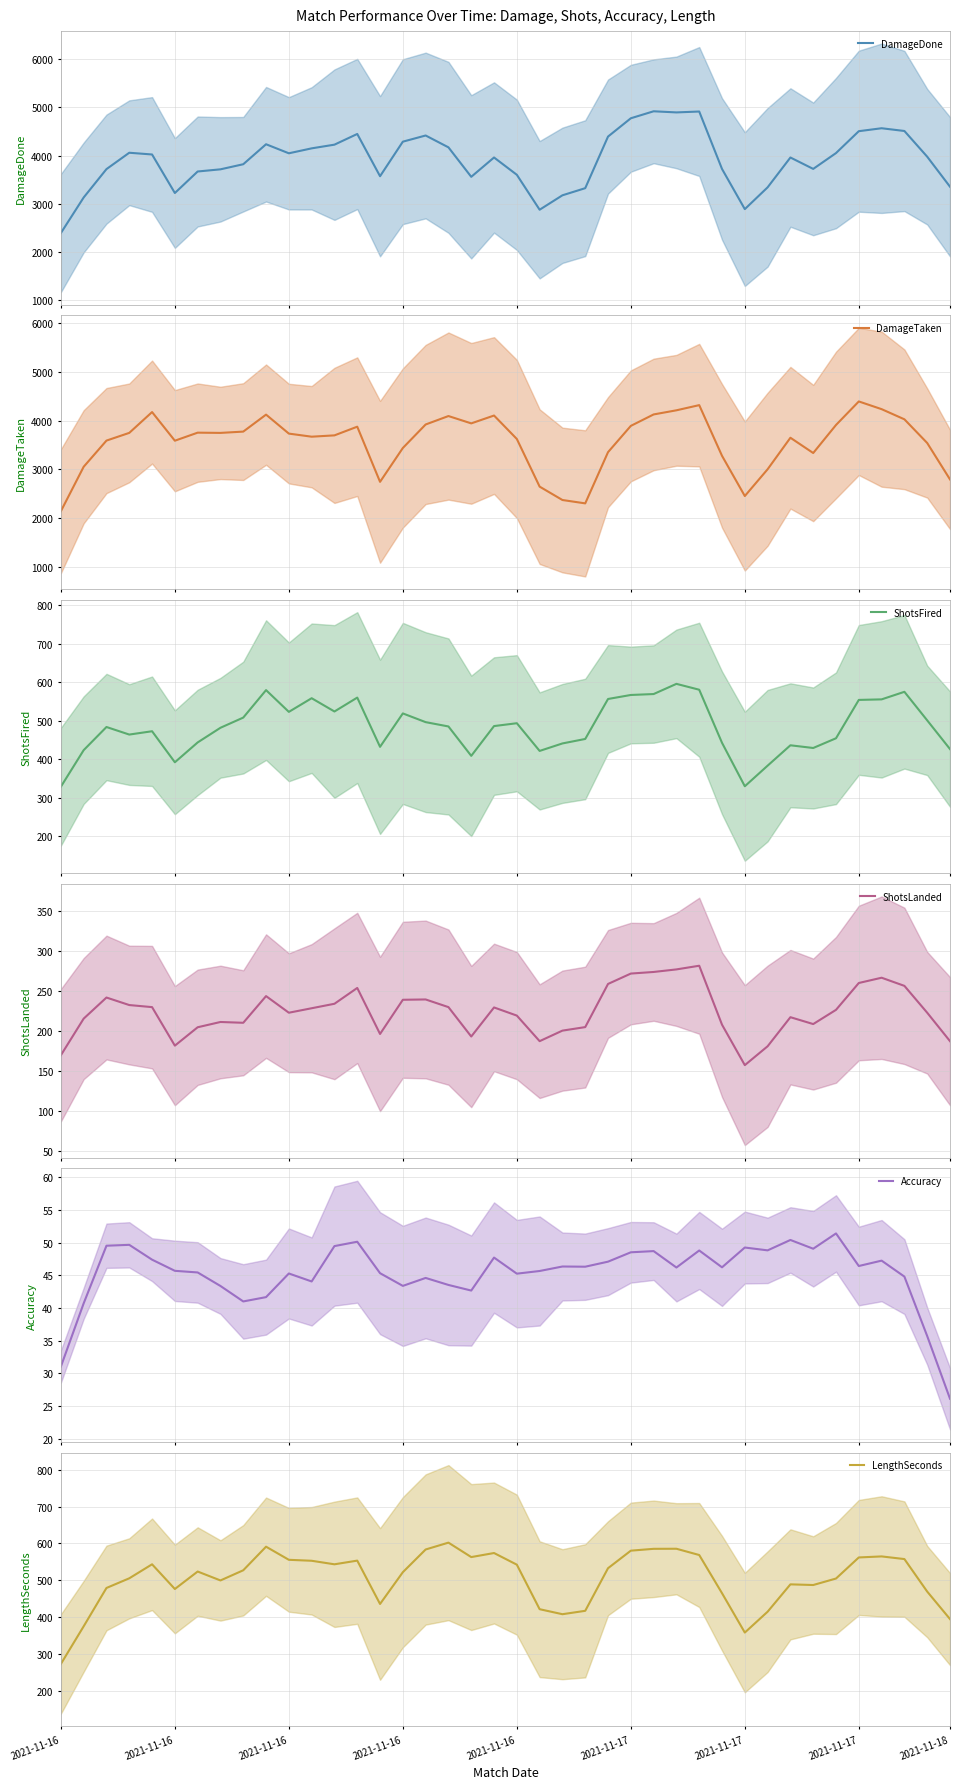

Count the number of categories in the chart.

40